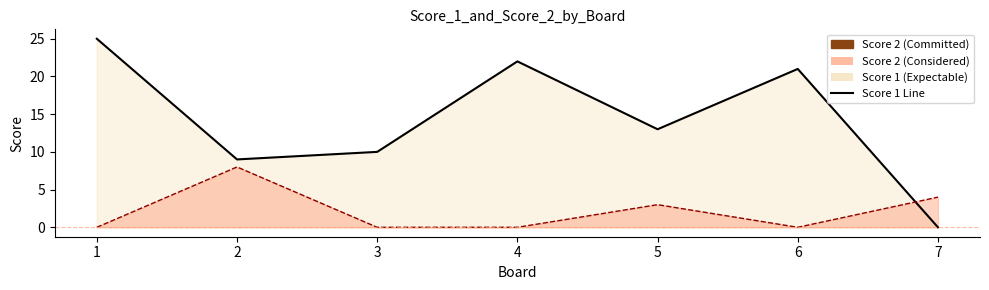

How many times do Score 1 and Score 2 cross each other?

1